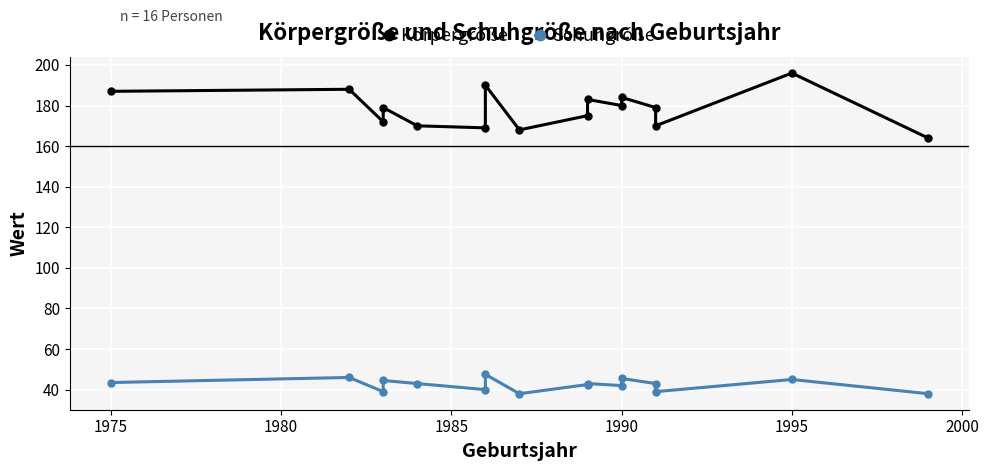

Which has a higher value, 1975 or 1980?

1975